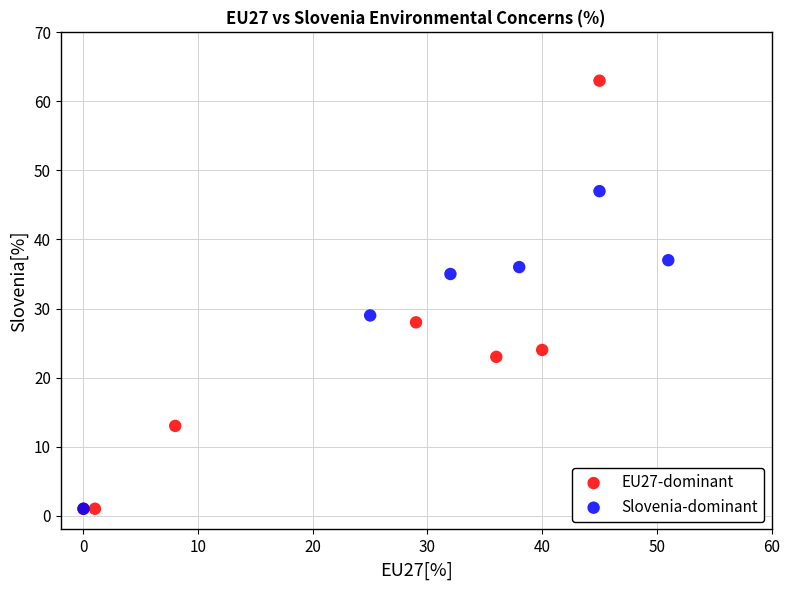

Which series contains the highest Y value?

EU27-dominant